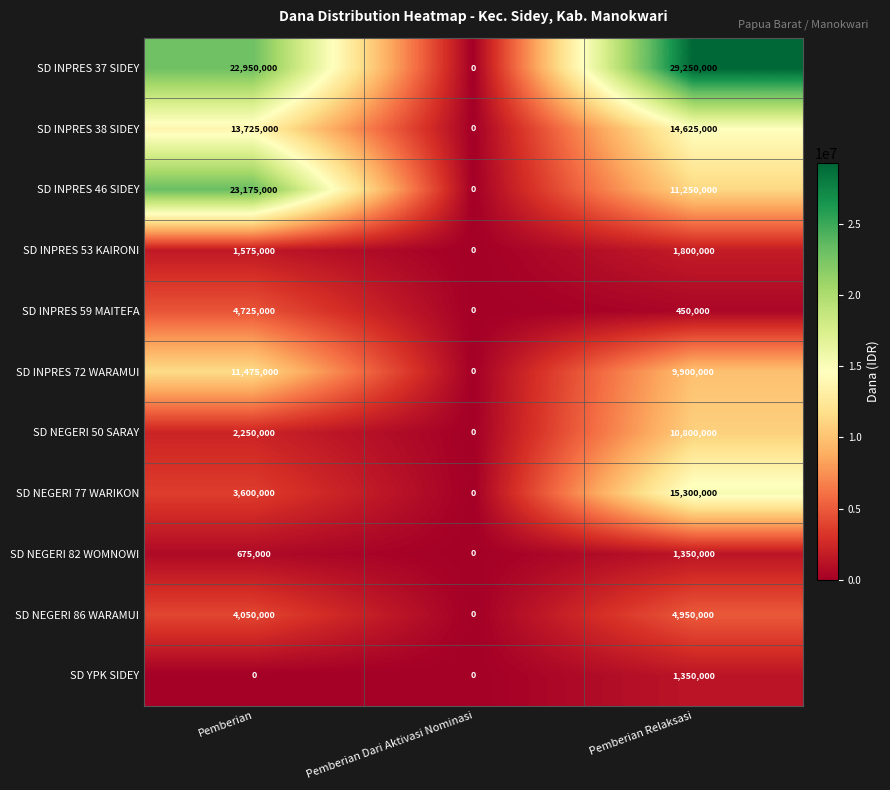

At how many categories does at least one series exceed 3161275?

2